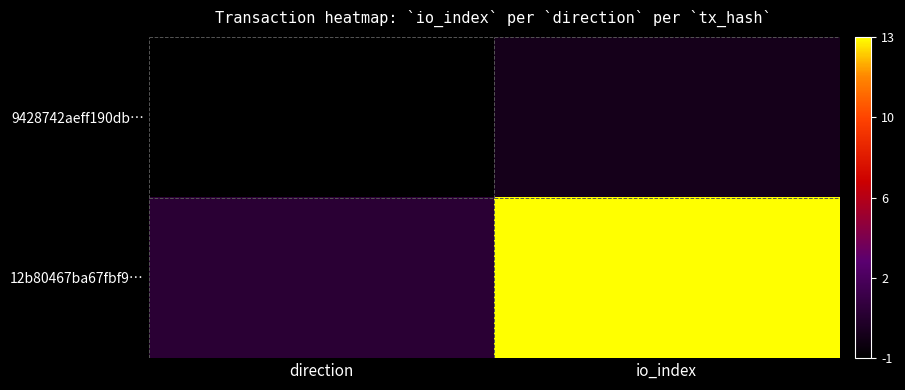

What is the difference between the highest and lowest values at direction?

2